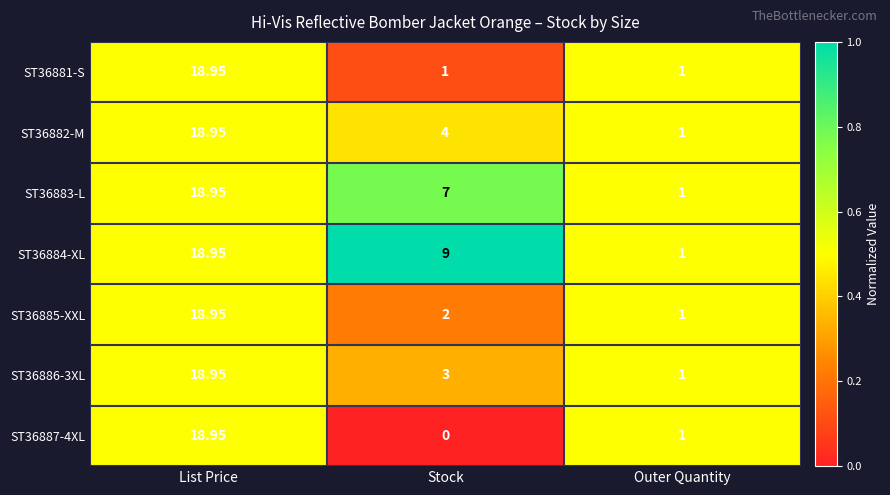

Rank the categories by ST36887-4XL value from highest to lowest.

List Price, Outer Quantity, Stock